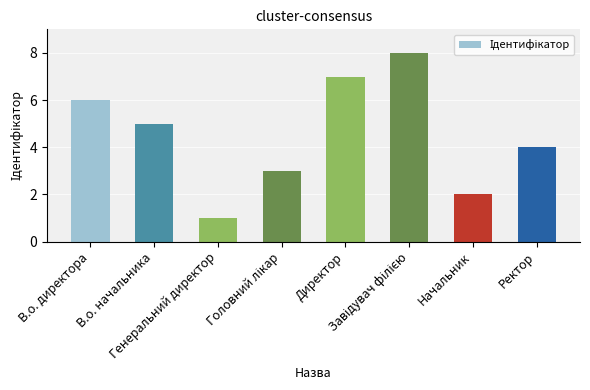

What is the smallest value displayed?

1